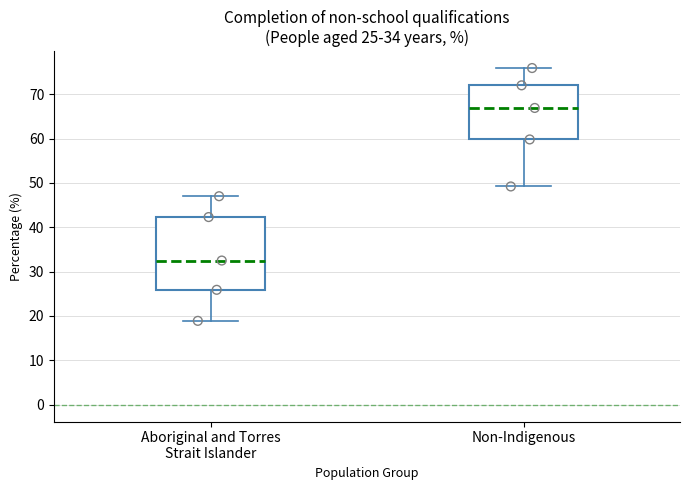

Which box has the lowest median line?

Aboriginal and Torres Strait Islander